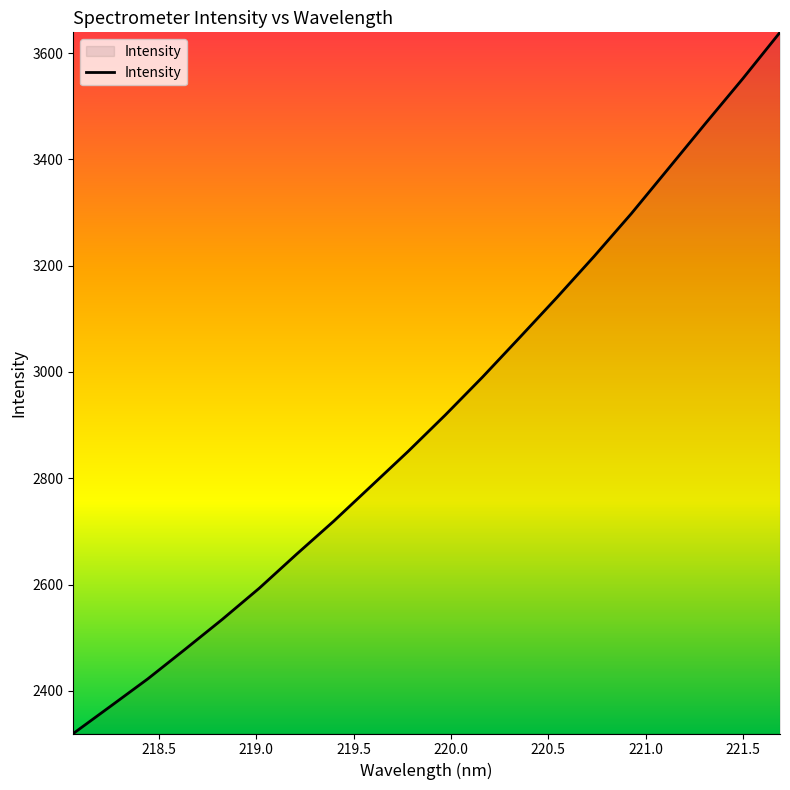

What is the greatest value displayed?

3639.1